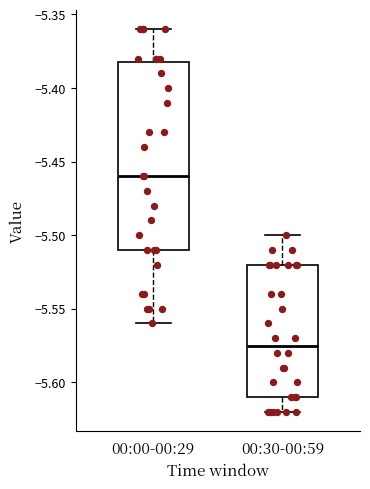

Comparing the boxes themselves (not the whiskers), which one is the tallest?

00:00-00:29